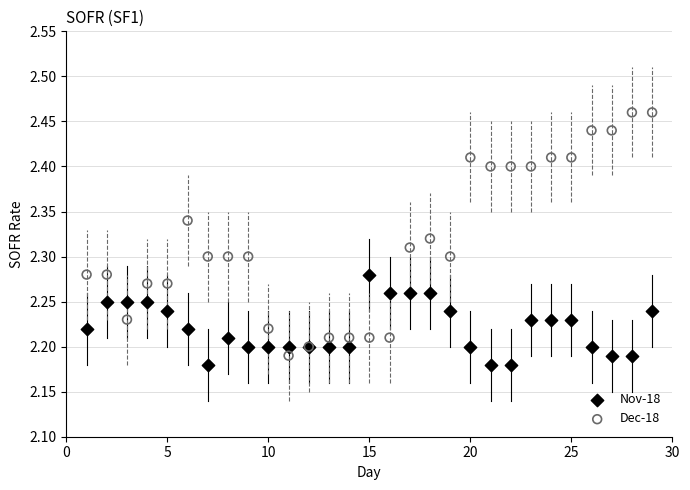

Which series has the widest spread of Y values?

Dec-18